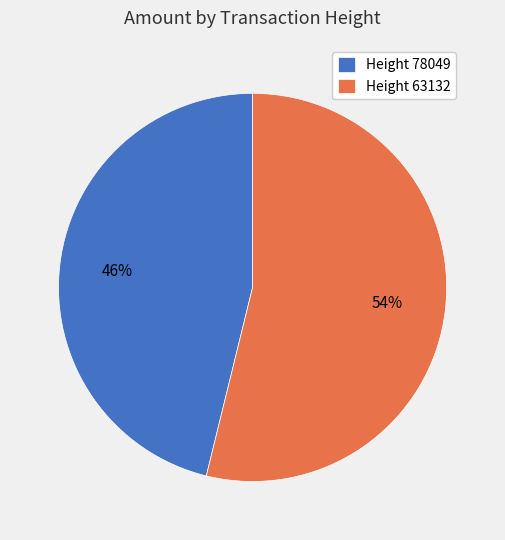

What is the largest slice in the pie chart?

Height 63132